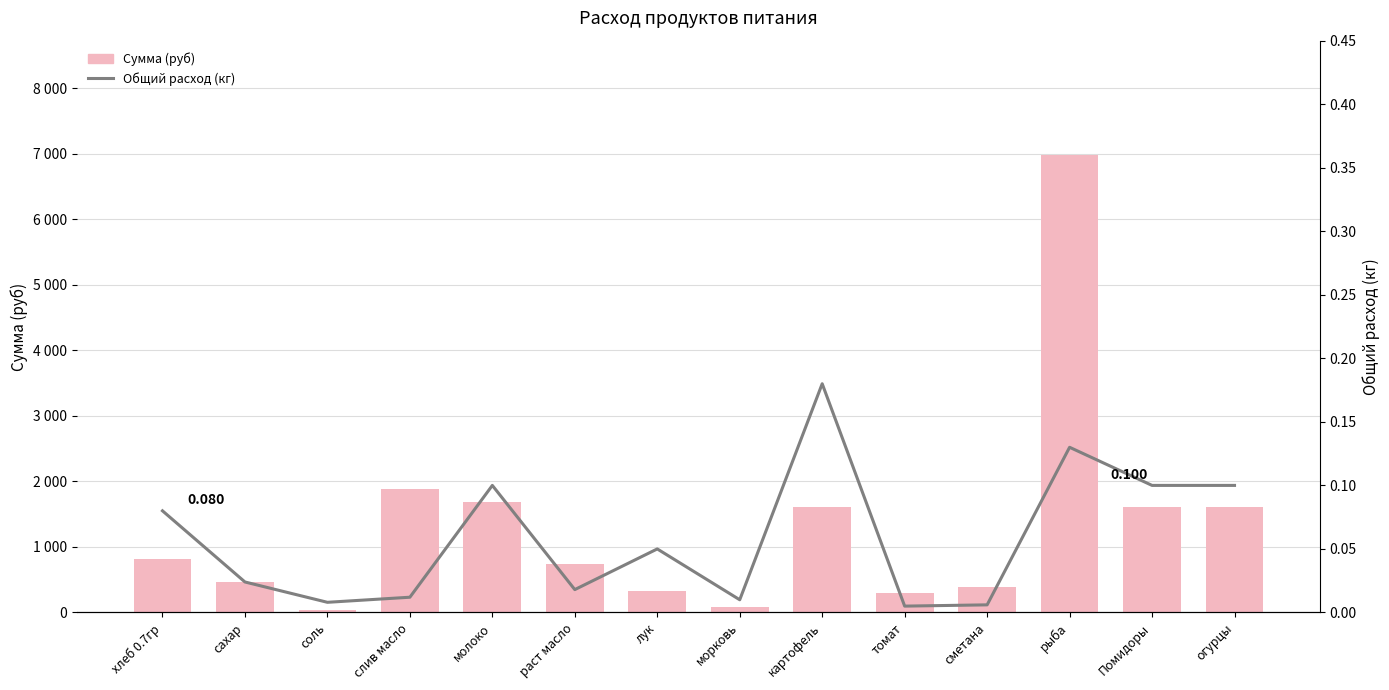

What is the label of the 13th bar from the right?

сахар